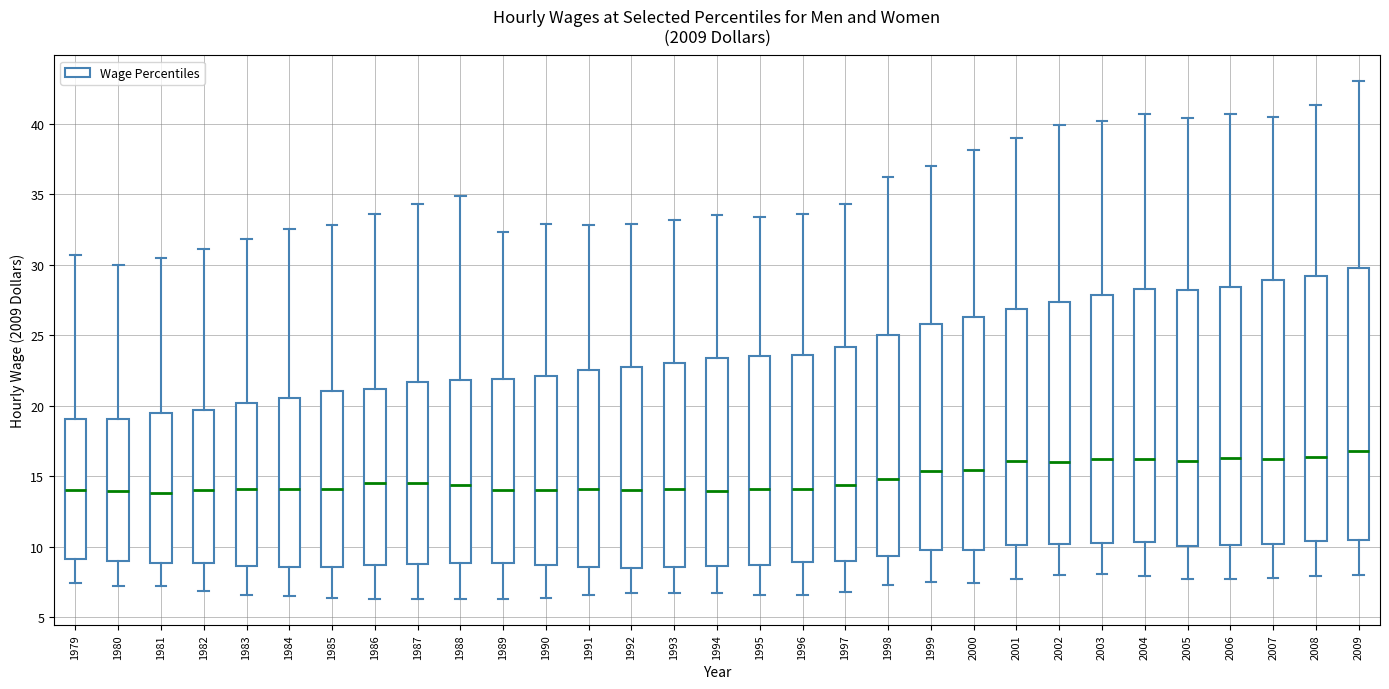

Reading left to right, read every box against the y-axis: the position of its median line, the range the box covers, and the ends of its whiskers. The values are not printed on the chart, so give them approximately, as read against the axis.

1979: median 14.0, box 9.0 to 19.0, whiskers 7.5 to 30.5
1980: median 14.0, box 9.0 to 19.0, whiskers 7.0 to 30.0
1981: median 14.0, box 9.0 to 19.5, whiskers 7.0 to 30.5
1982: median 14.0, box 9.0 to 19.5, whiskers 7.0 to 31.0
1983: median 14.0, box 8.5 to 20.0, whiskers 6.5 to 32.0
1984: median 14.0, box 8.5 to 20.5, whiskers 6.5 to 32.5
1985: median 14.0, box 8.5 to 21.0, whiskers 6.5 to 33.0
1986: median 14.5, box 8.5 to 21.0, whiskers 6.5 to 33.5
1987: median 14.5, box 9.0 to 21.5, whiskers 6.5 to 34.5
1988: median 14.5, box 9.0 to 22.0, whiskers 6.5 to 35.0
1989: median 14.0, box 9.0 to 22.0, whiskers 6.5 to 32.5
1990: median 14.0, box 8.5 to 22.0, whiskers 6.5 to 33.0
1991: median 14.0, box 8.5 to 22.5, whiskers 6.5 to 33.0
1992: median 14.0, box 8.5 to 23.0, whiskers 6.5 to 33.0
1993: median 14.0, box 8.5 to 23.0, whiskers 6.5 to 33.0
1994: median 14.0, box 8.5 to 23.5, whiskers 6.5 to 33.5
1995: median 14.0, box 8.5 to 23.5, whiskers 6.5 to 33.5
1996: median 14.0, box 9.0 to 23.5, whiskers 6.5 to 33.5
1997: median 14.5, box 9.0 to 24.0, whiskers 7.0 to 34.5
1998: median 15.0, box 9.5 to 25.0, whiskers 7.5 to 36.0
1999: median 15.5, box 10.0 to 26.0, whiskers 7.5 to 37.0
2000: median 15.5, box 10.0 to 26.5, whiskers 7.5 to 38.0
2001: median 16.0, box 10.0 to 27.0, whiskers 7.5 to 39.0
2002: median 16.0, box 10.0 to 27.5, whiskers 8.0 to 40.0
2003: median 16.5, box 10.5 to 28.0, whiskers 8.0 to 40.0
2004: median 16.5, box 10.5 to 28.5, whiskers 8.0 to 40.5
2005: median 16.0, box 10.0 to 28.0, whiskers 7.5 to 40.5
2006: median 16.5, box 10.0 to 28.5, whiskers 7.5 to 40.5
2007: median 16.5, box 10.0 to 29.0, whiskers 8.0 to 40.5
2008: median 16.5, box 10.5 to 29.0, whiskers 8.0 to 41.5
2009: median 17.0, box 10.5 to 30.0, whiskers 8.0 to 43.0